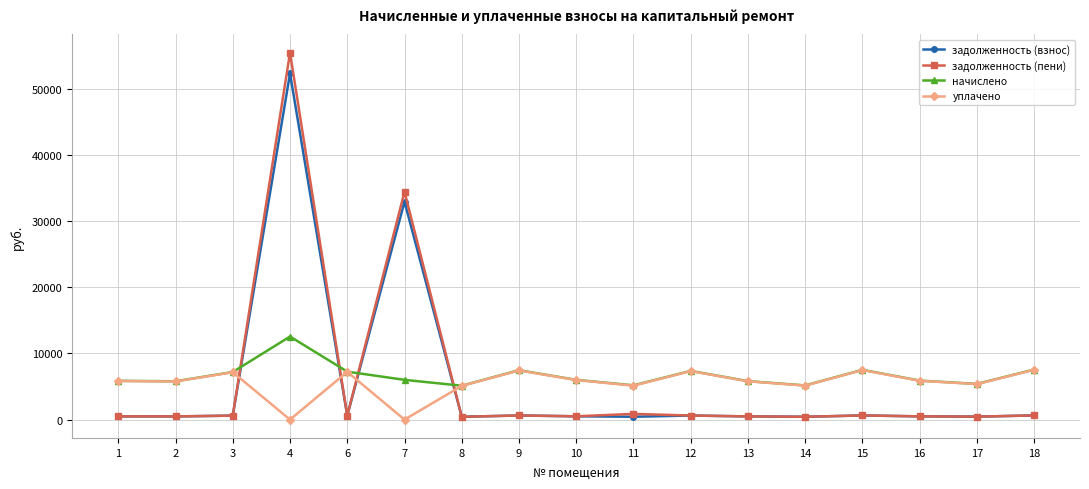

How many lines are shown in the chart?

4